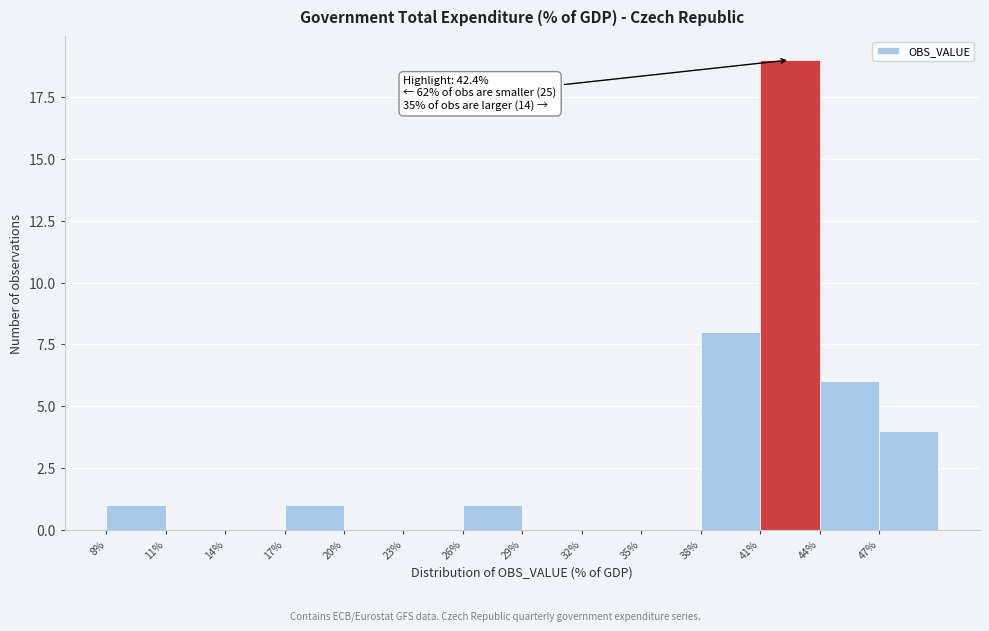

Over which range of the x-axis is the bar tallest?

41 to 44